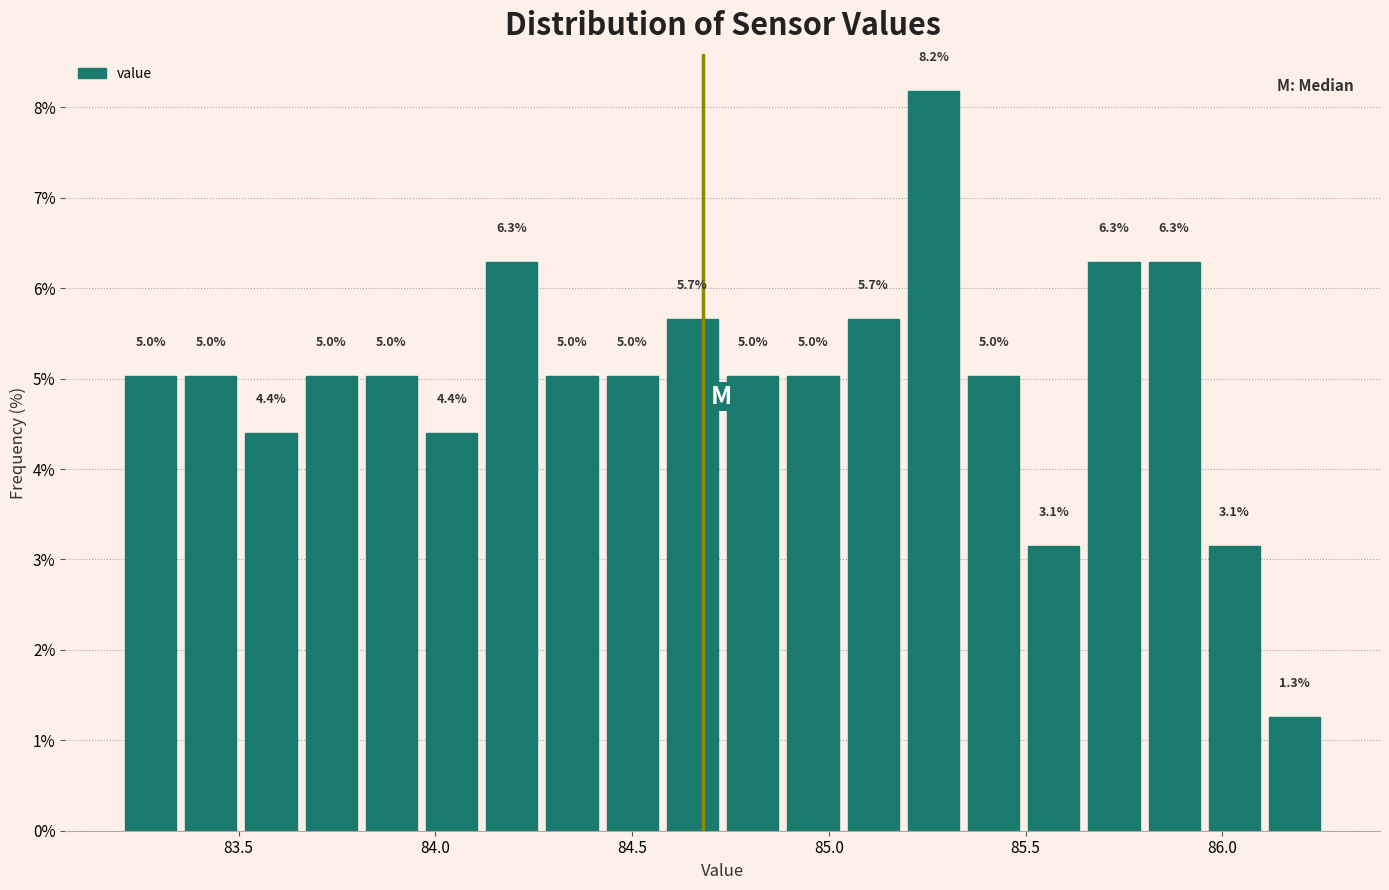

Read against the x-axis, roughly where is the centre of the tallest bar?

85.25